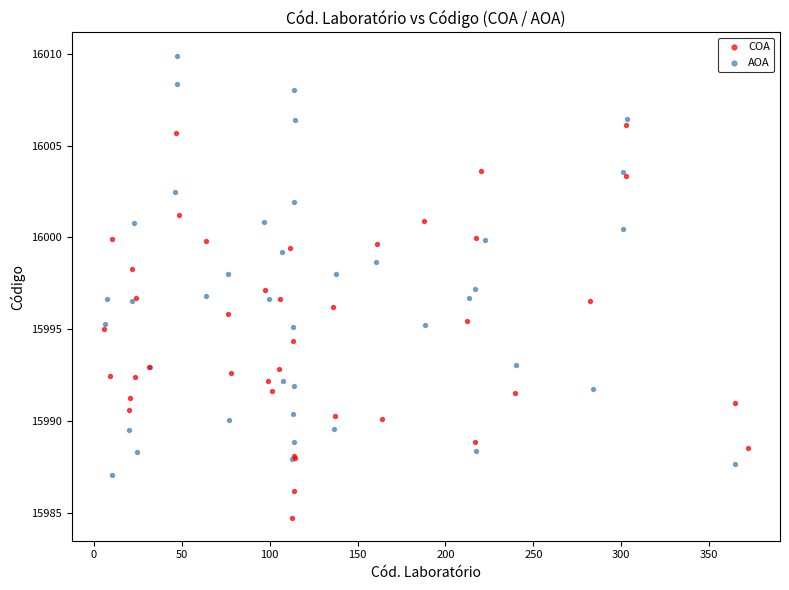

Which series contains the lowest Y value?

COA